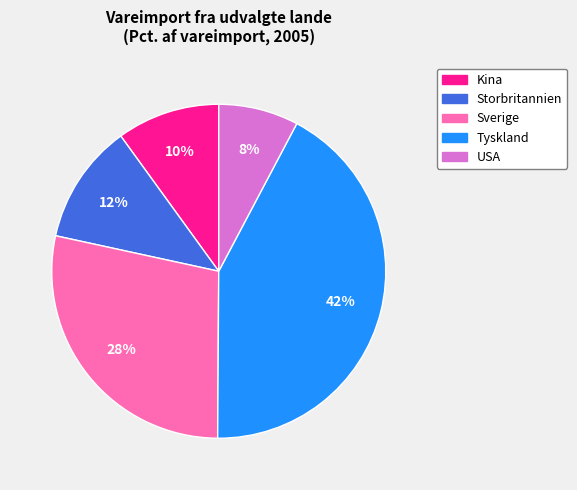

How many slices are in this pie chart?

5